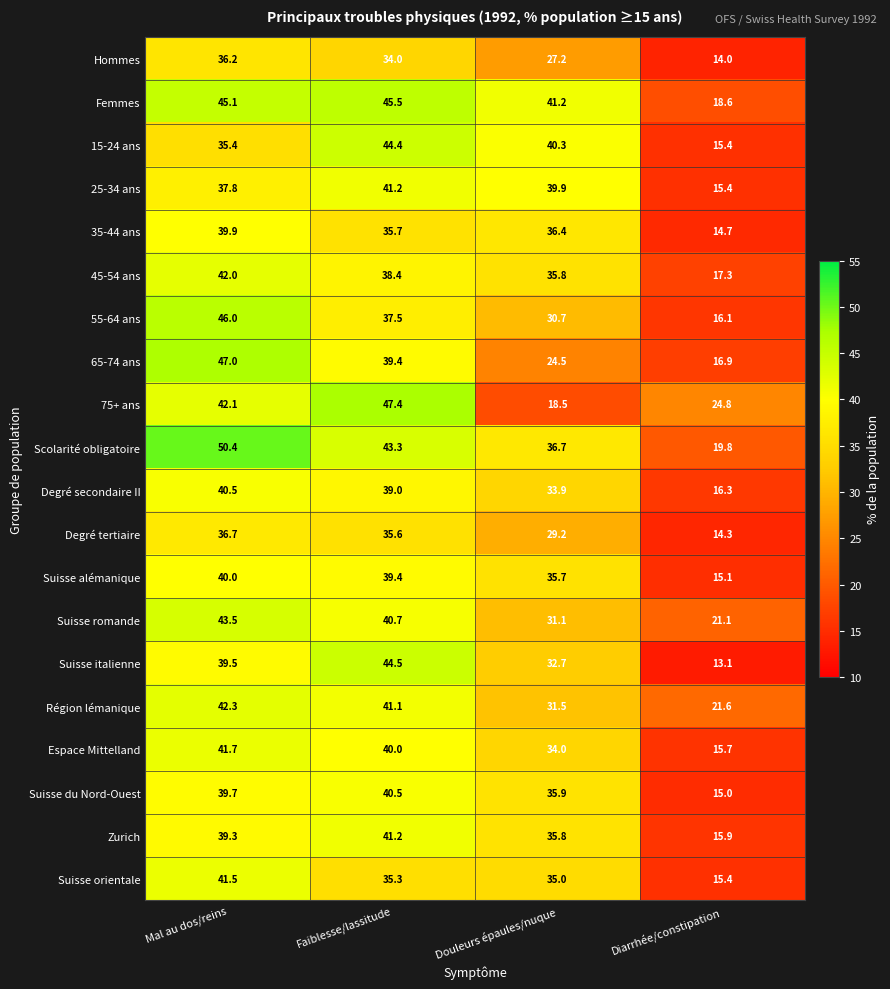

At which label is Zurich closest to 28?

Douleurs épaules/nuque